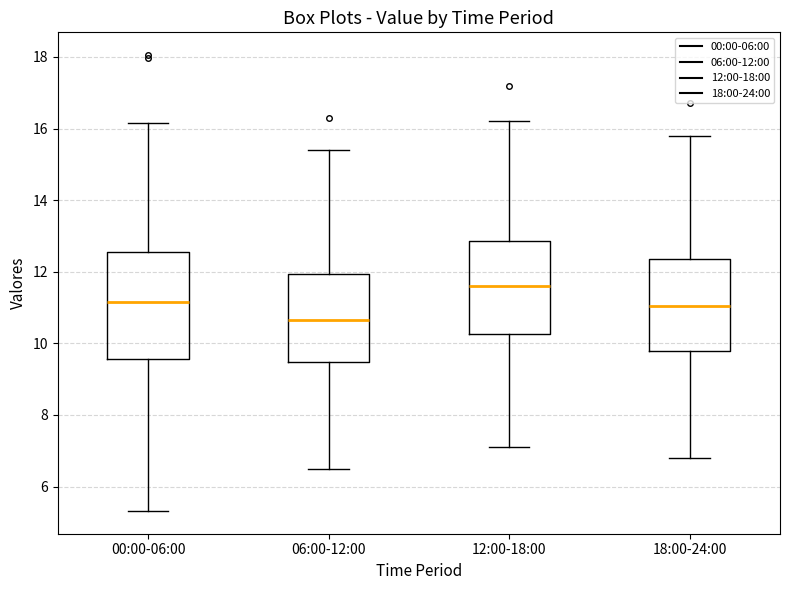

Reading left to right, transcribe this box plot: for each box, give where its median line is, the range the box spans, and where its two whiskers end, as read against the y-axis. The values are not printed on the chart, so give them approximately, as read against the axis.

00:00-06:00: median 11.2, box 9.6 to 12.6, whiskers 5.4 to 16.2
06:00-12:00: median 10.6, box 9.4 to 12.0, whiskers 6.6 to 15.4
12:00-18:00: median 11.6, box 10.2 to 12.8, whiskers 7.2 to 16.2
18:00-24:00: median 11.0, box 9.8 to 12.4, whiskers 6.8 to 15.8